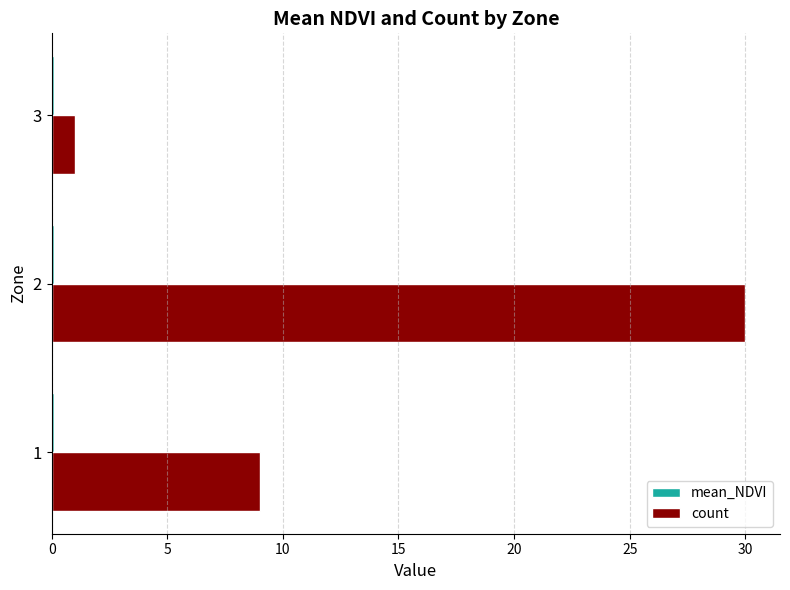

Is it true that count equals 30.0 at 2?

True